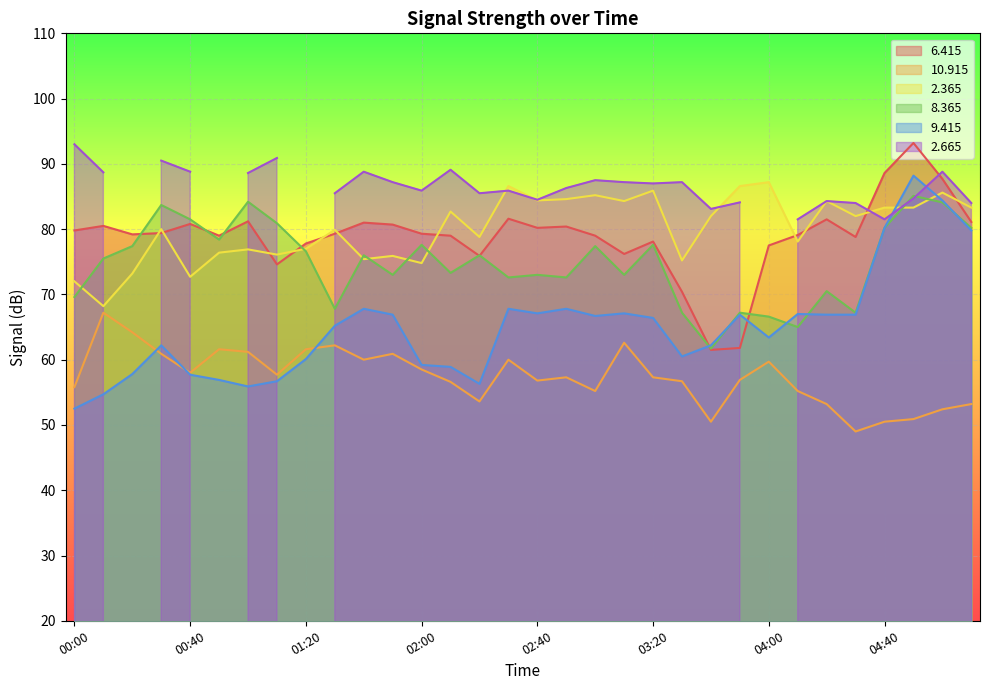

What is the average value of the   8.365 series?

74.8